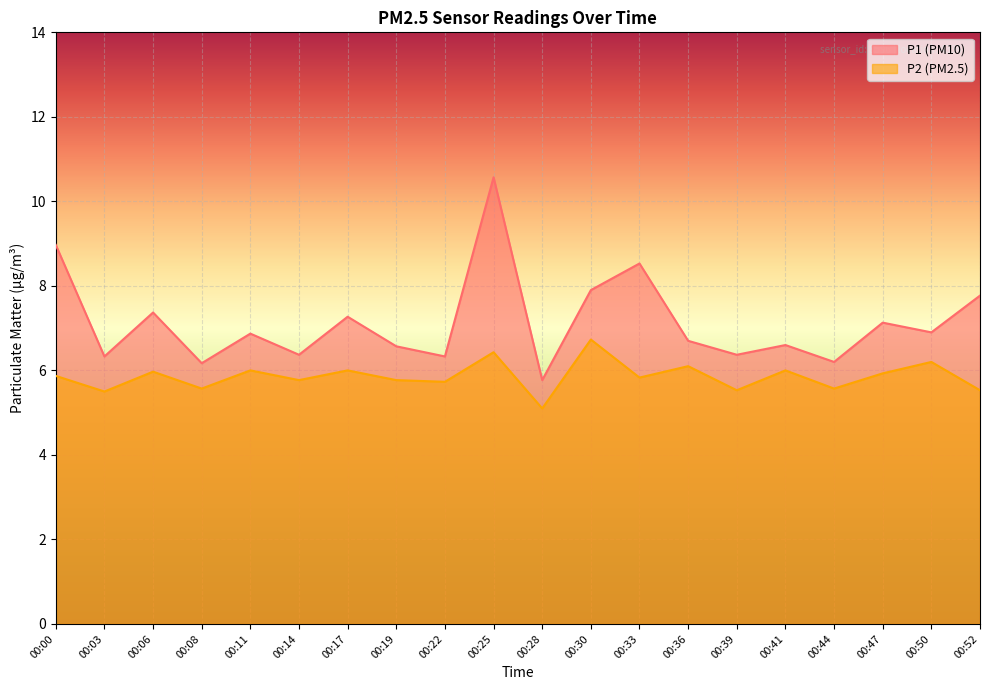

The value of P1 at 00:28 is 5.8. True or false?

True